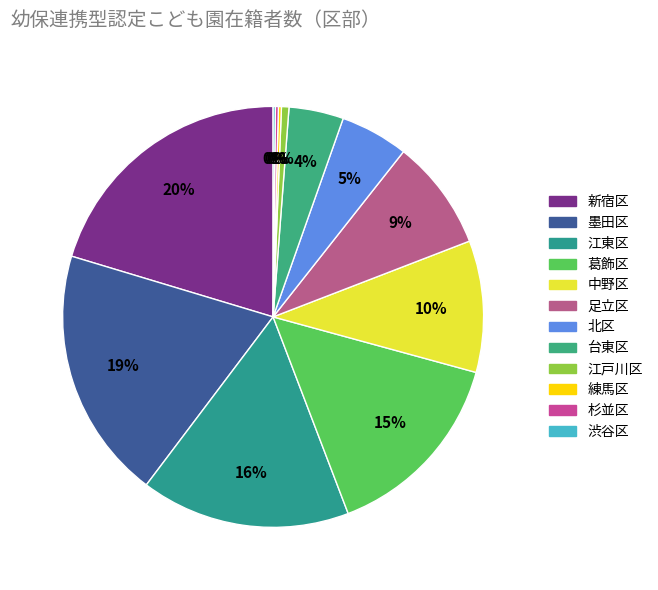

How many segments does this pie chart have?

12